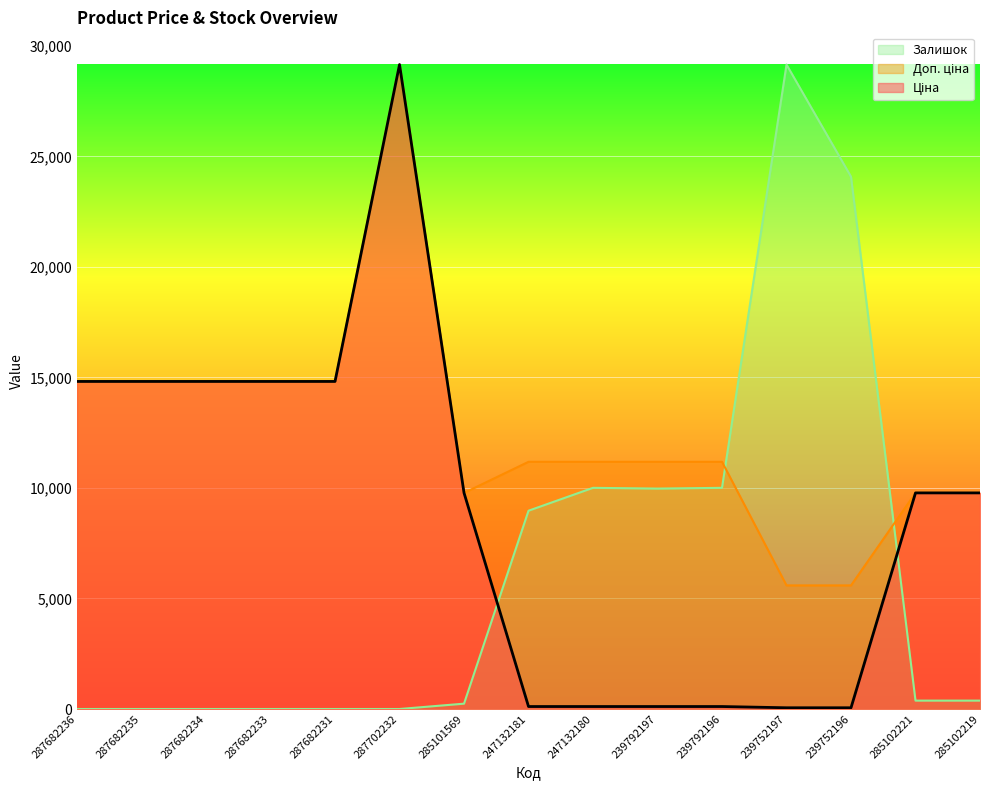

Which series has the largest total across all categories?

Доп. ціна